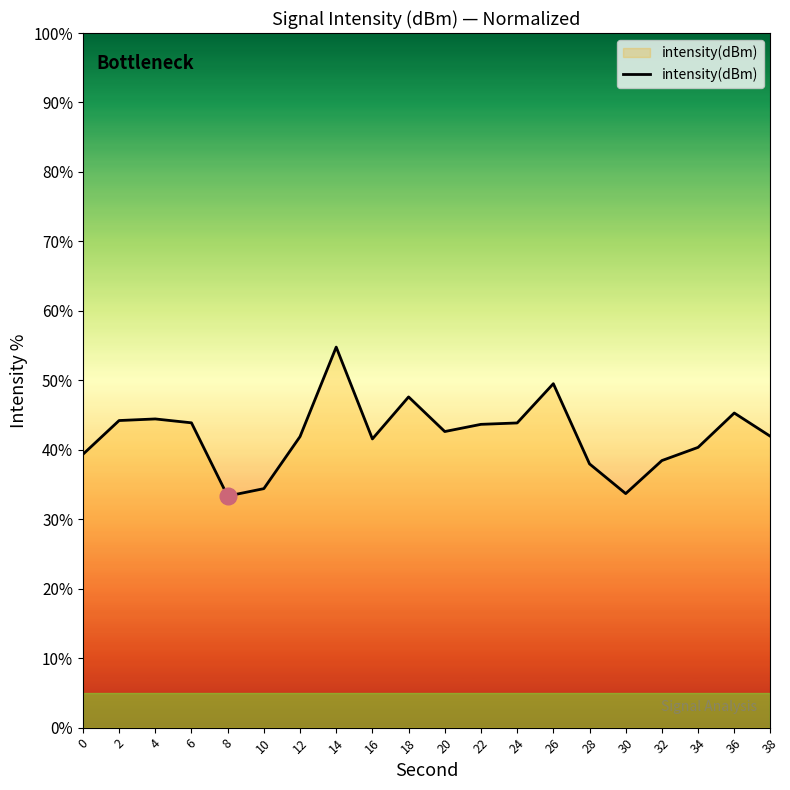

What is the difference between the maximum and minimum values?

21.4